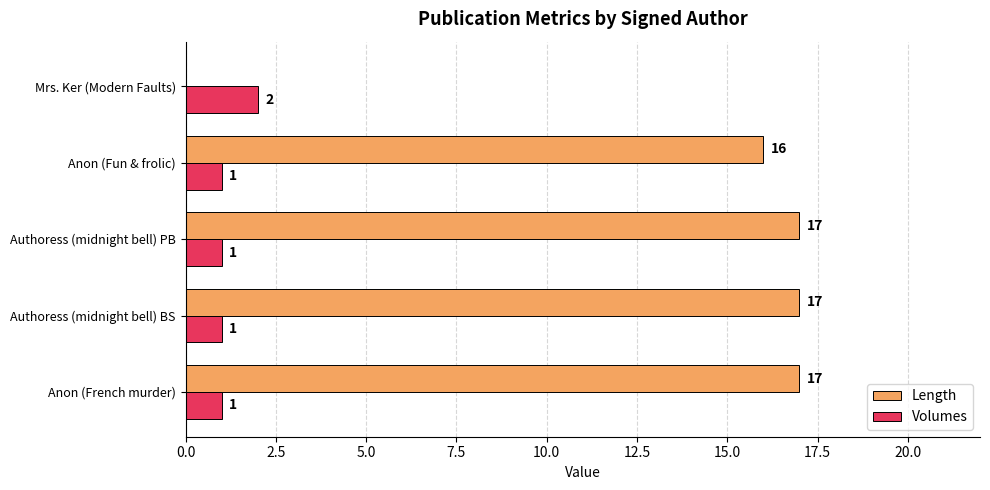

How many Volumes values are between 1 and 2?

5